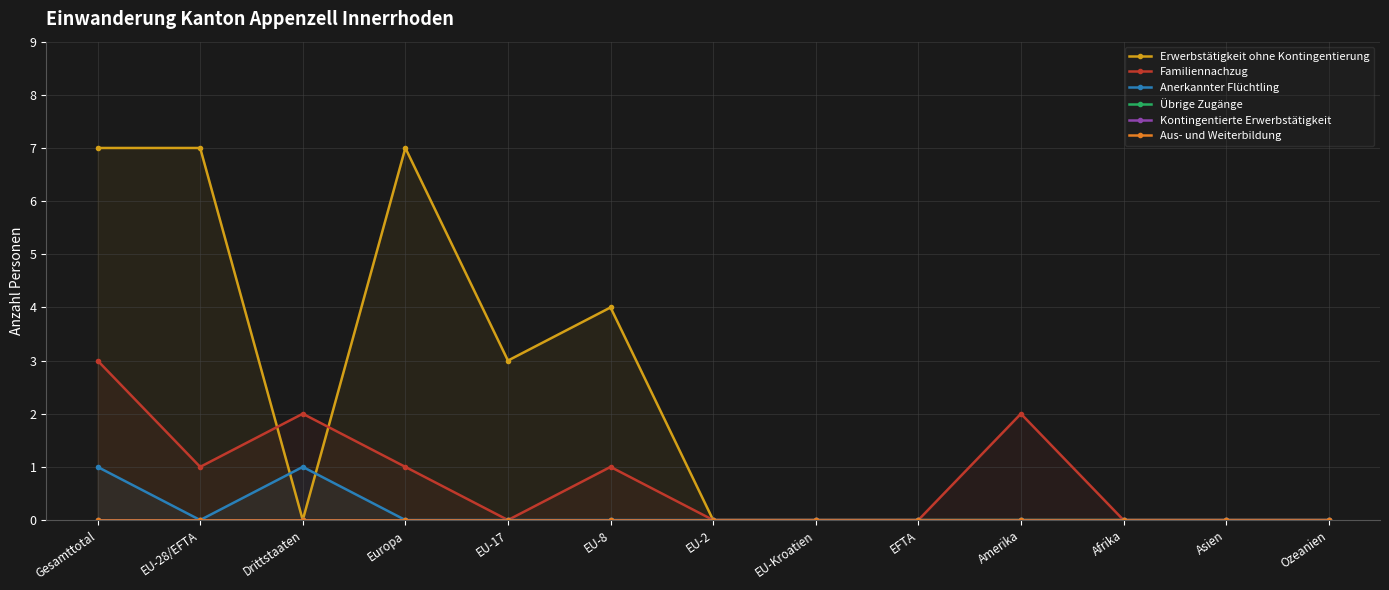

Rank the categories by Anerkannter Flüchtling value from lowest to highest.

EU-28/EFTA, Europa, EU-17, EU-8, EU-2, EU-Kroatien, EFTA, Amerika, Afrika, Asien, Ozeanien, Gesamttotal, Drittstaaten